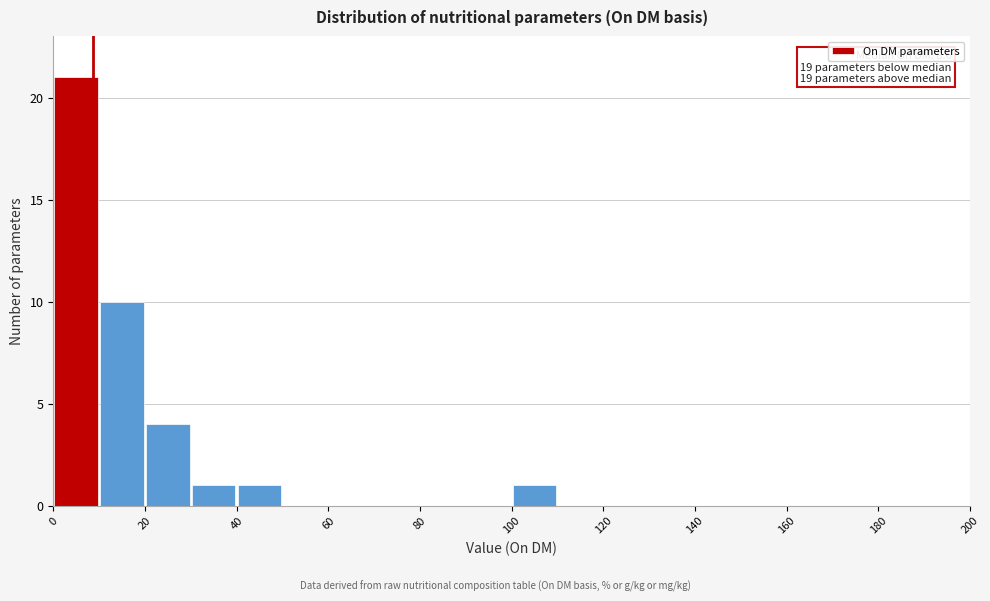

Over which range of the x-axis is the bar tallest?

0 to 10